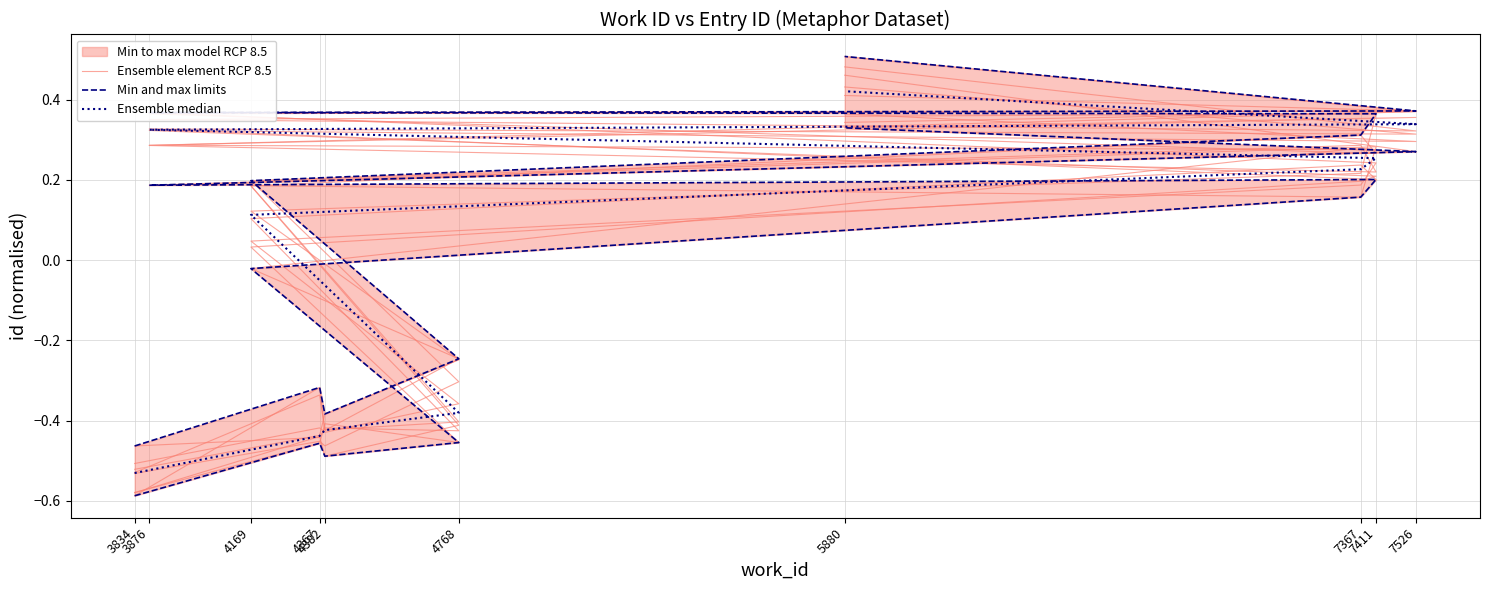

What is the highest value of the Ensemble element RCP 8.5 series?

0.5